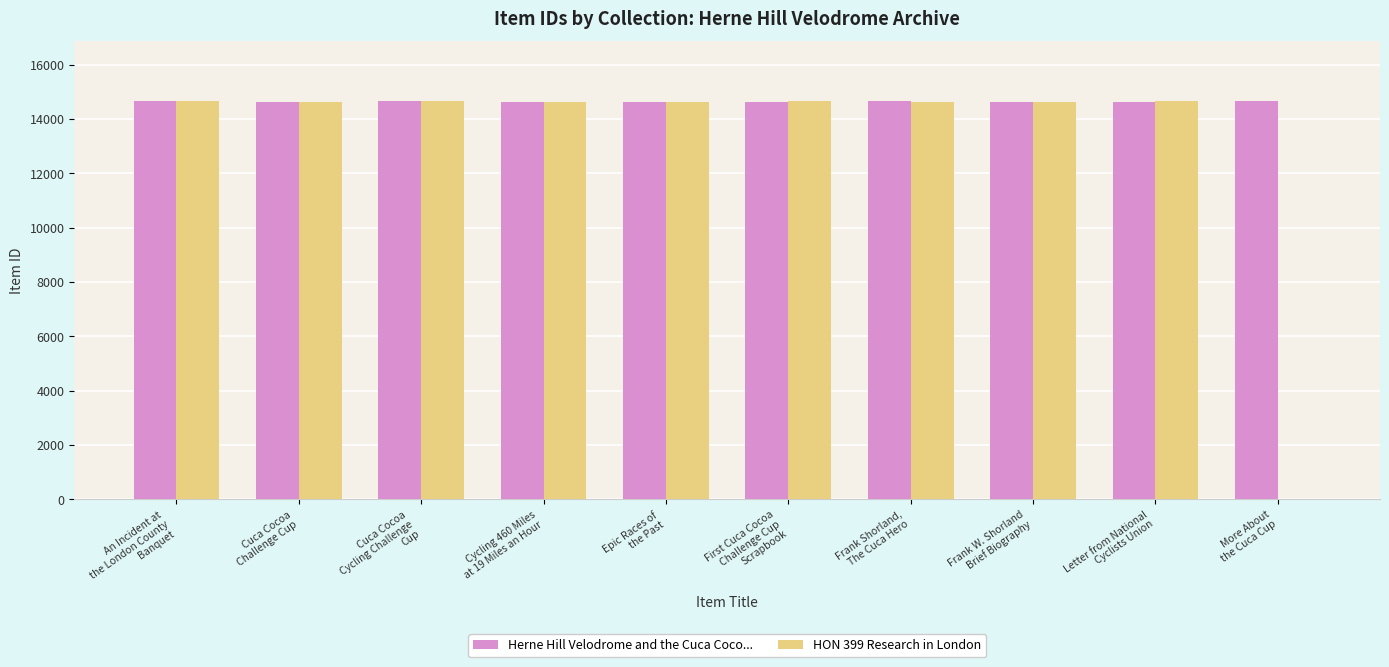

What is the maximum value for HON 399 Research in London?

14657